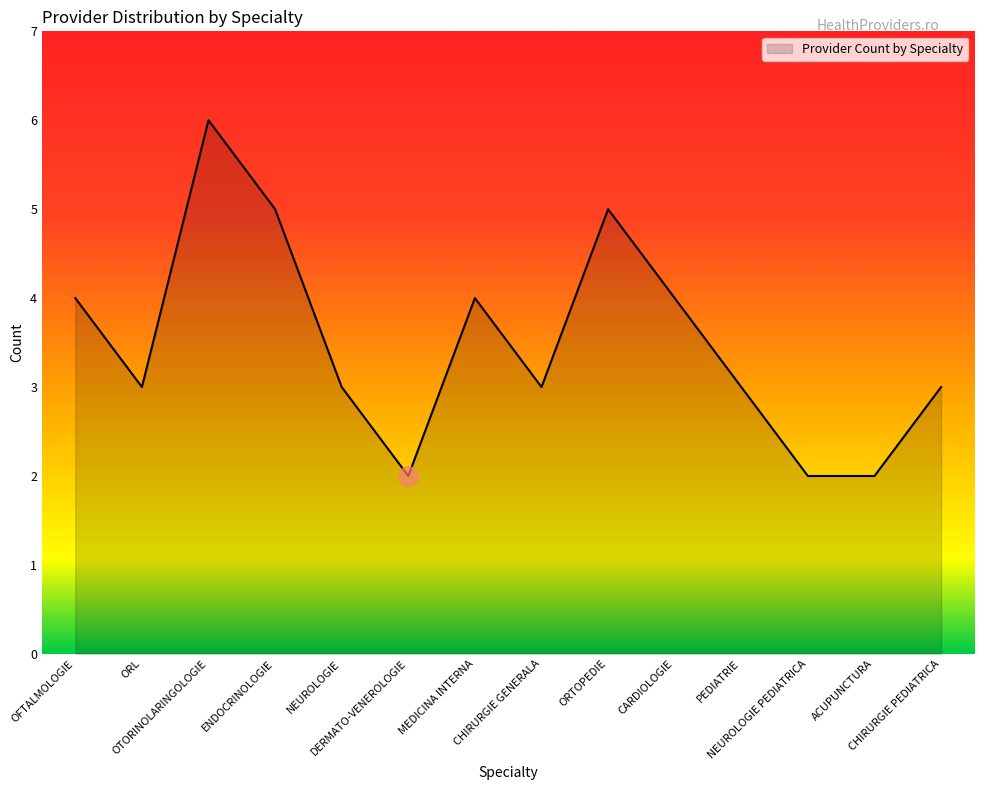

What is the smallest value displayed?

2